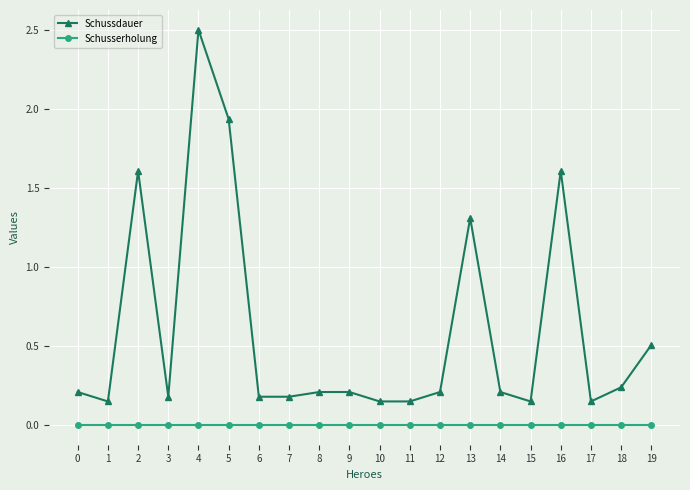

At which category is the sum across all series the highest?

4